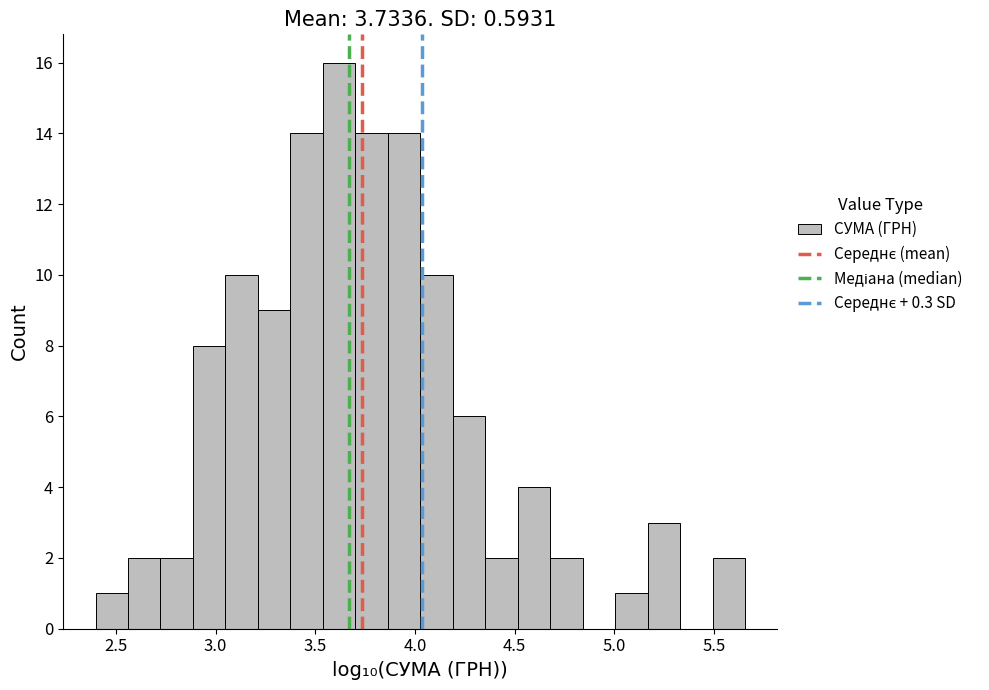

Around what value on the x-axis is the tallest bar? Give the approximate position of its centre, as read against the axis.

3.60